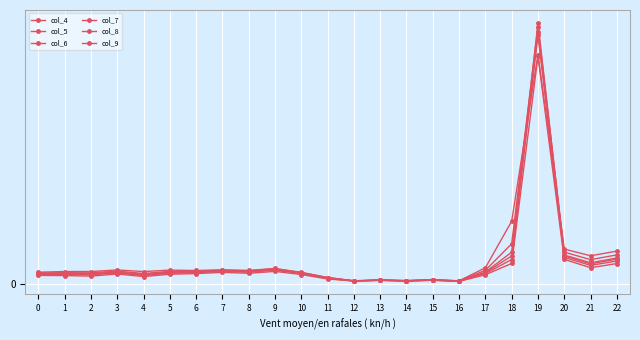

How many distinct data groups are displayed?

6